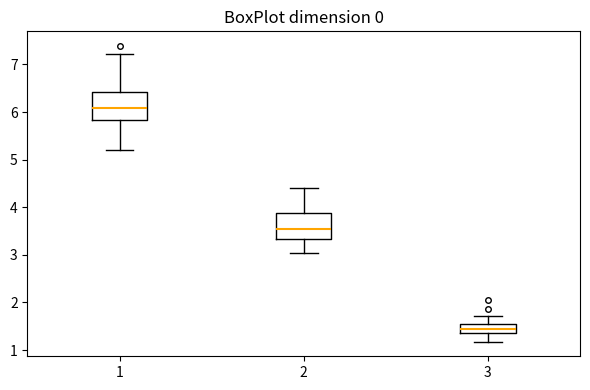

Where does the lower whisker of the box at x = 3 end on the y-axis? The values are not printed on the chart, so give them approximately, as read against the axis.

1.2